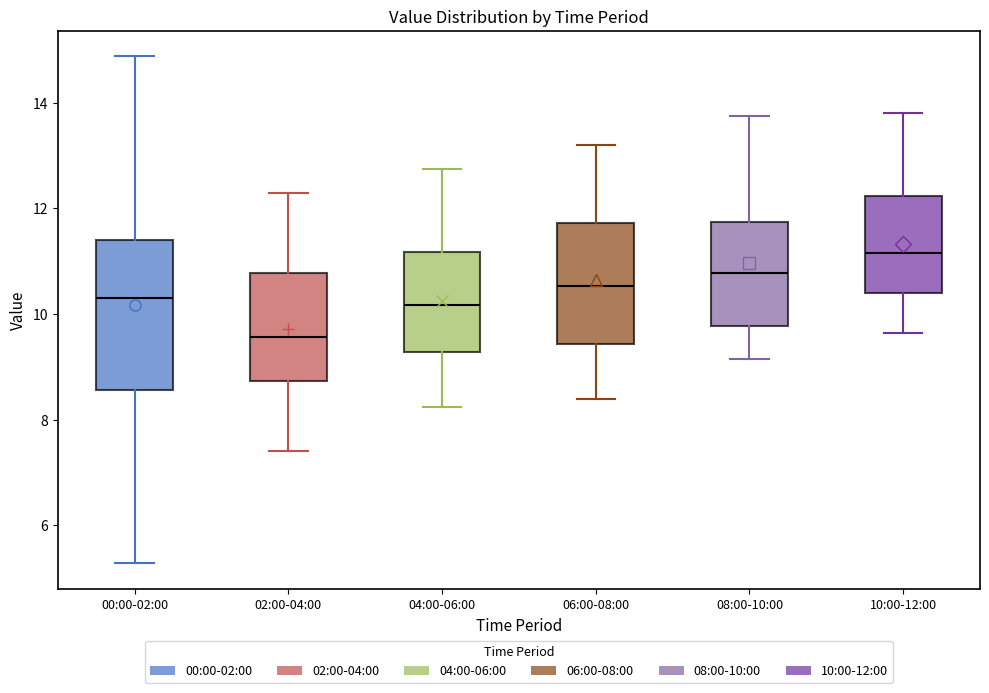

Reading left to right, read every box against the y-axis: the position of its median line, the range the box covers, and the ends of its whiskers. The values are not printed on the chart, so give them approximately, as read against the axis.

00:00-02:00: median 10.4, box 8.6 to 11.4, whiskers 5.2 to 14.8
02:00-04:00: median 9.6, box 8.8 to 10.8, whiskers 7.4 to 12.4
04:00-06:00: median 10.2, box 9.2 to 11.2, whiskers 8.2 to 12.8
06:00-08:00: median 10.6, box 9.4 to 11.8, whiskers 8.4 to 13.2
08:00-10:00: median 10.8, box 9.8 to 11.8, whiskers 9.2 to 13.8
10:00-12:00: median 11.2, box 10.4 to 12.2, whiskers 9.6 to 13.8